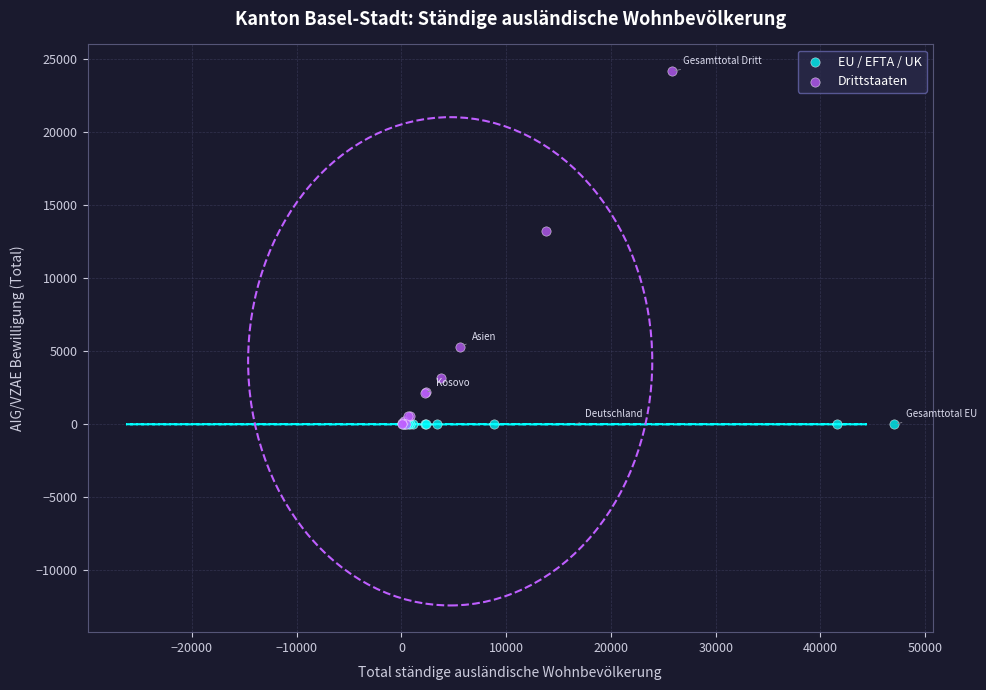

Which series has the largest Y range (max minus min)?

Drittstaaten